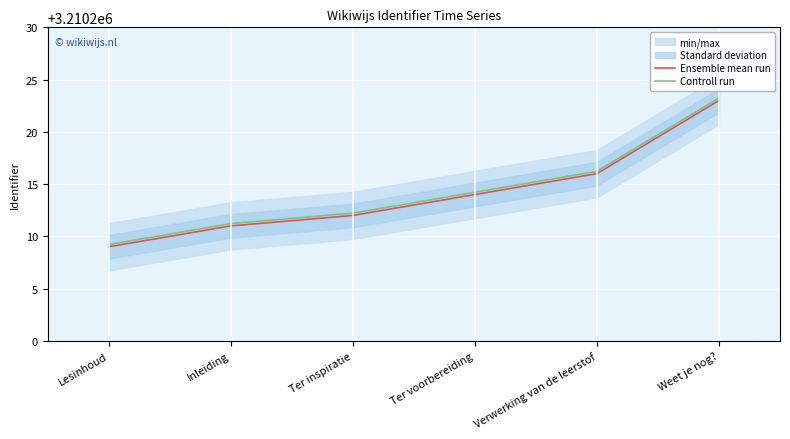

Which series has the largest total across all categories?

Controll run